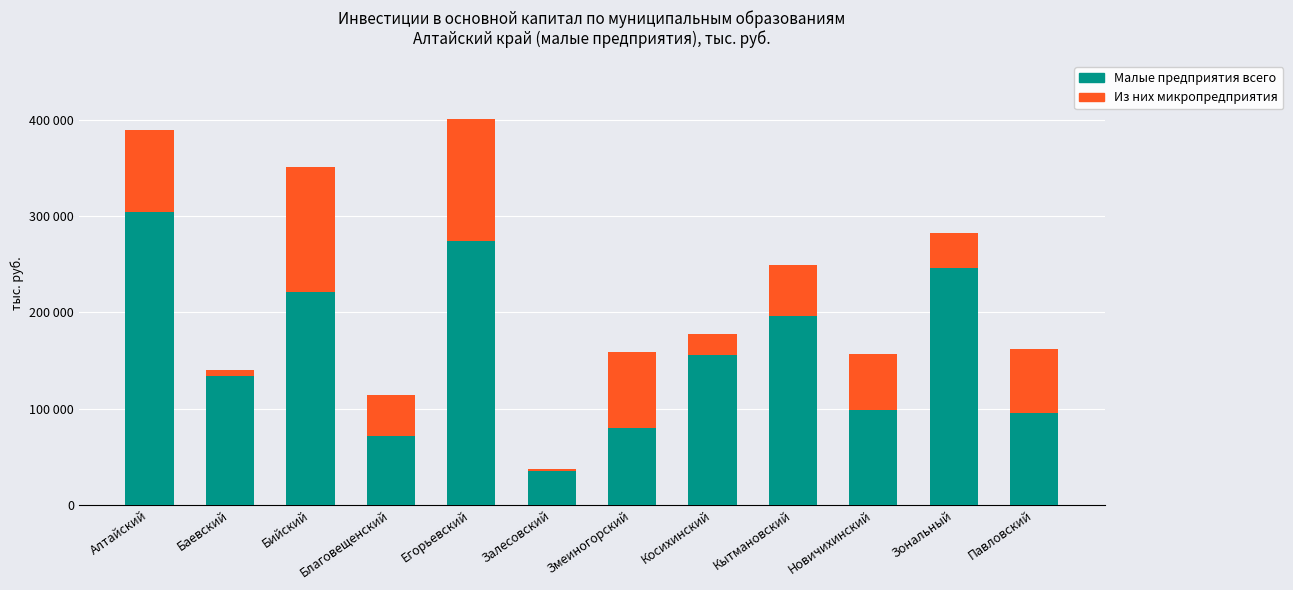

Which series has the largest total across all categories?

Малые предприятия всего